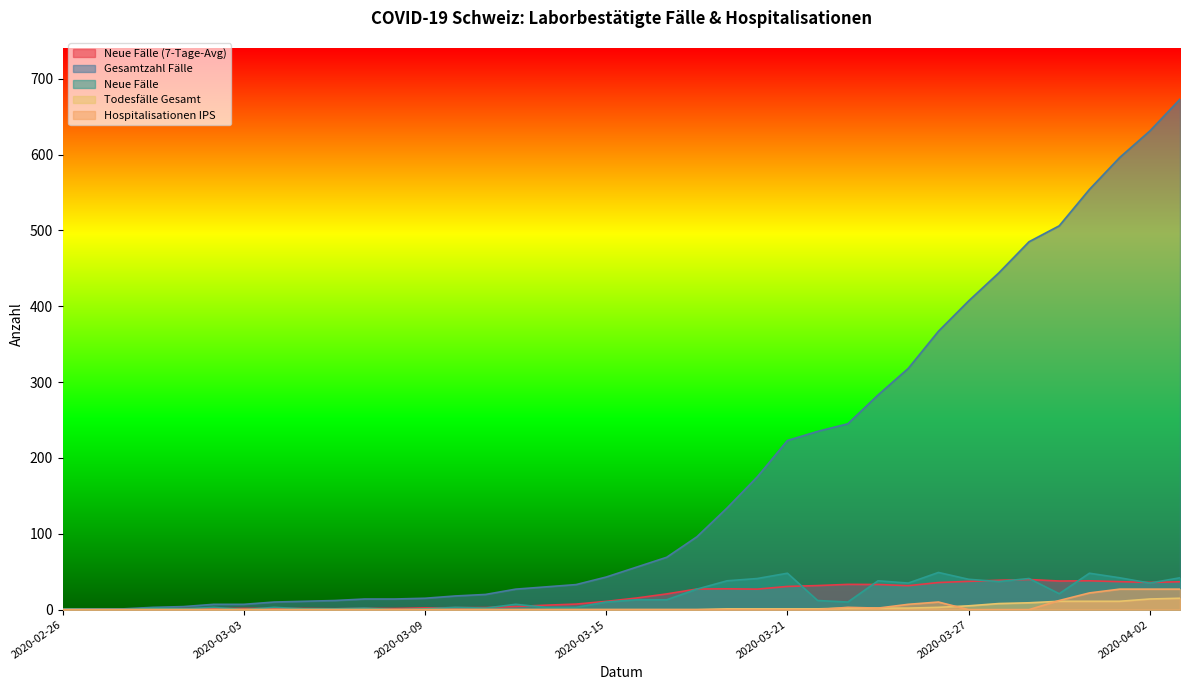

True or false: Todesfälle Gesamt has more than 0 points higher than both neighbors.

False